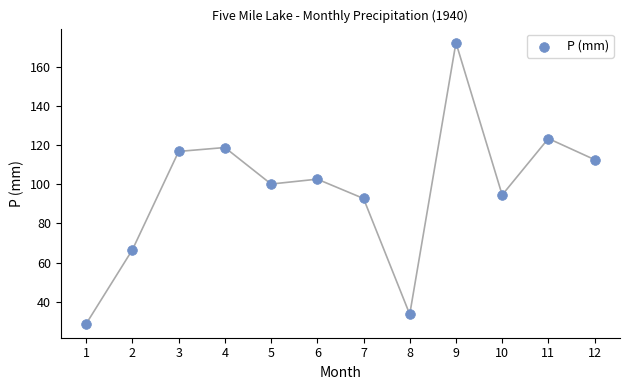

What is the average Y value?

97.0